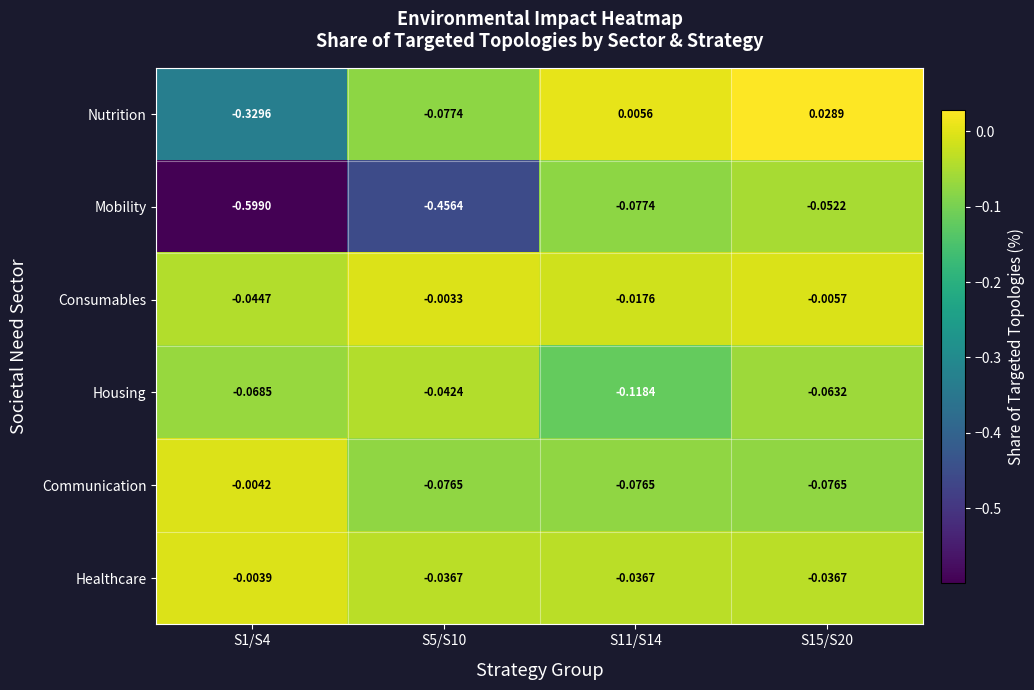

Which series has the largest range (max minus min)?

Mobility